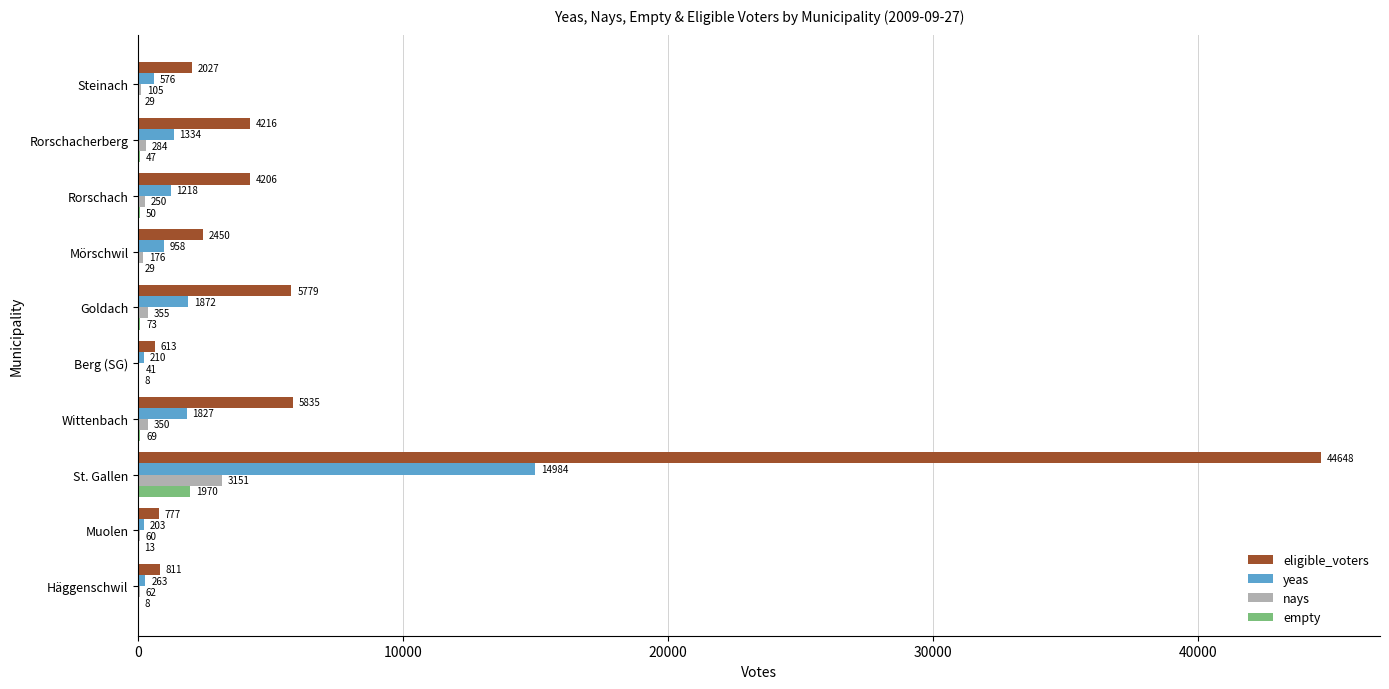

What are all the series names shown in the legend?

eligible_voters, yeas, nays, empty